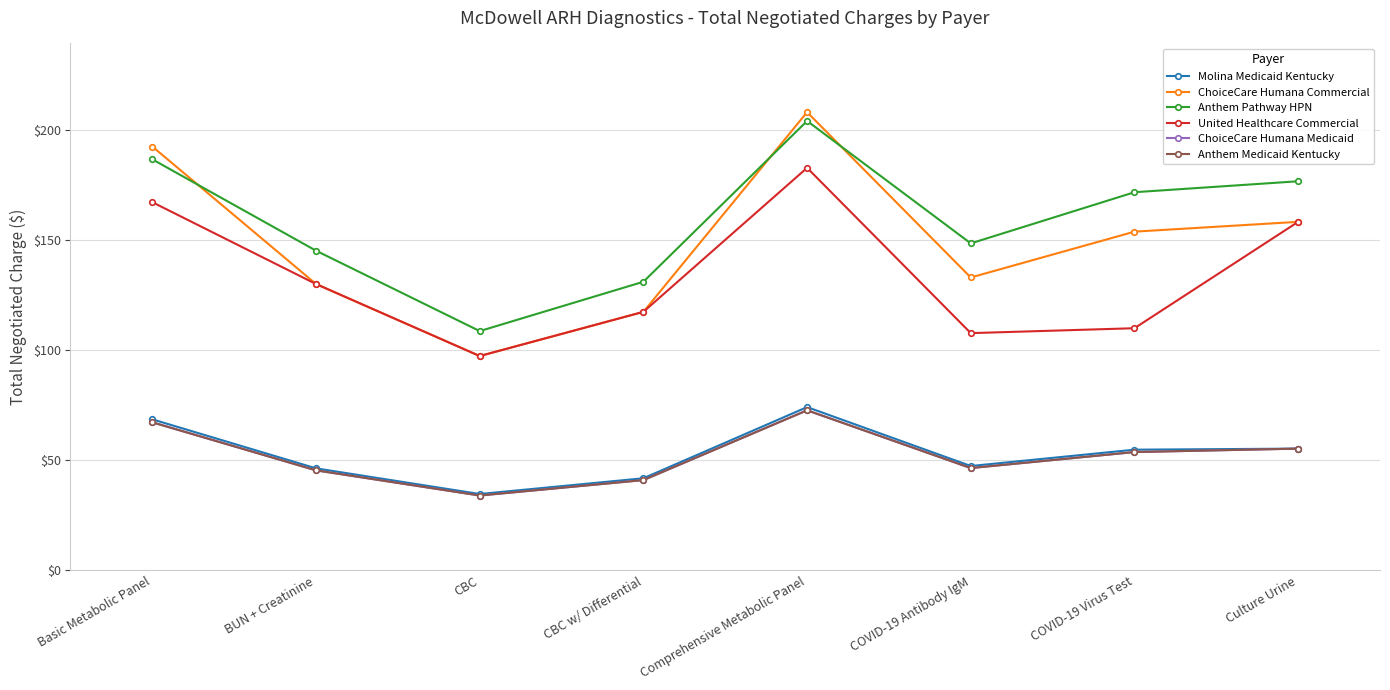

True or false: ChoiceCare Humana Commercial and Anthem Medicaid Kentucky cross at least once.

False